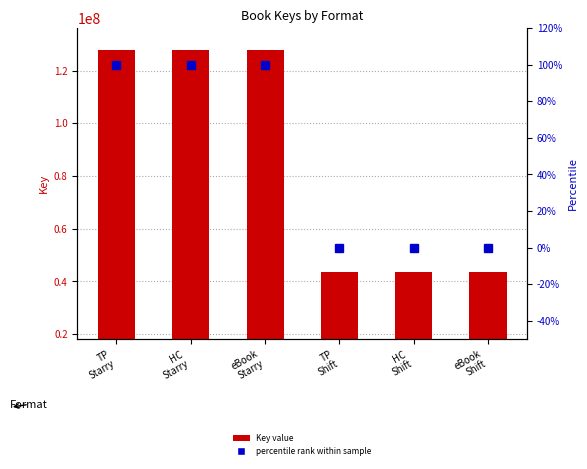

Does the chart contain any negative values?

No